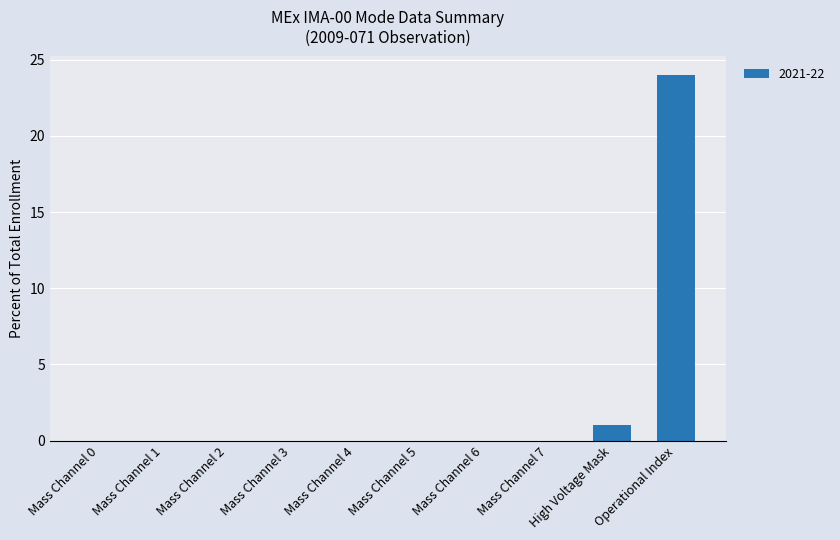

The chart shows a value of -8 at Mass Channel 3. True or false?

False